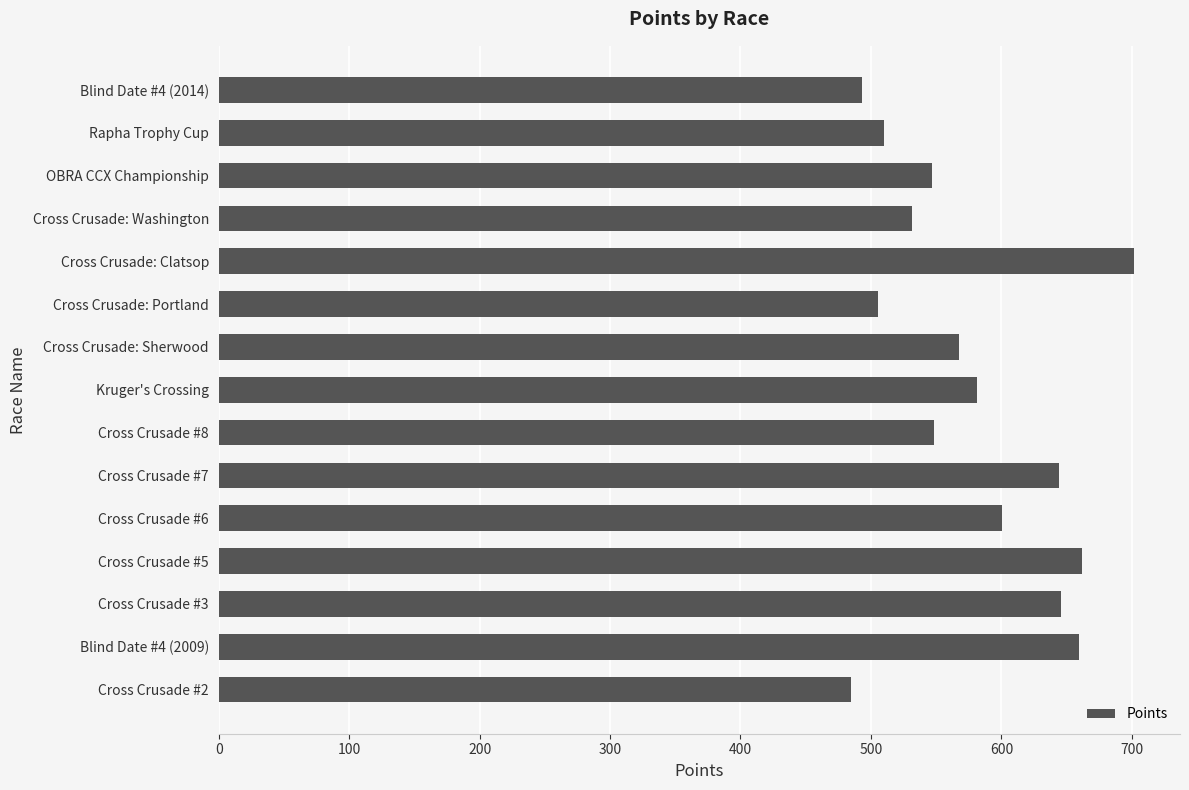

The value at Rapha Trophy Cup is 510.2. True or false?

True